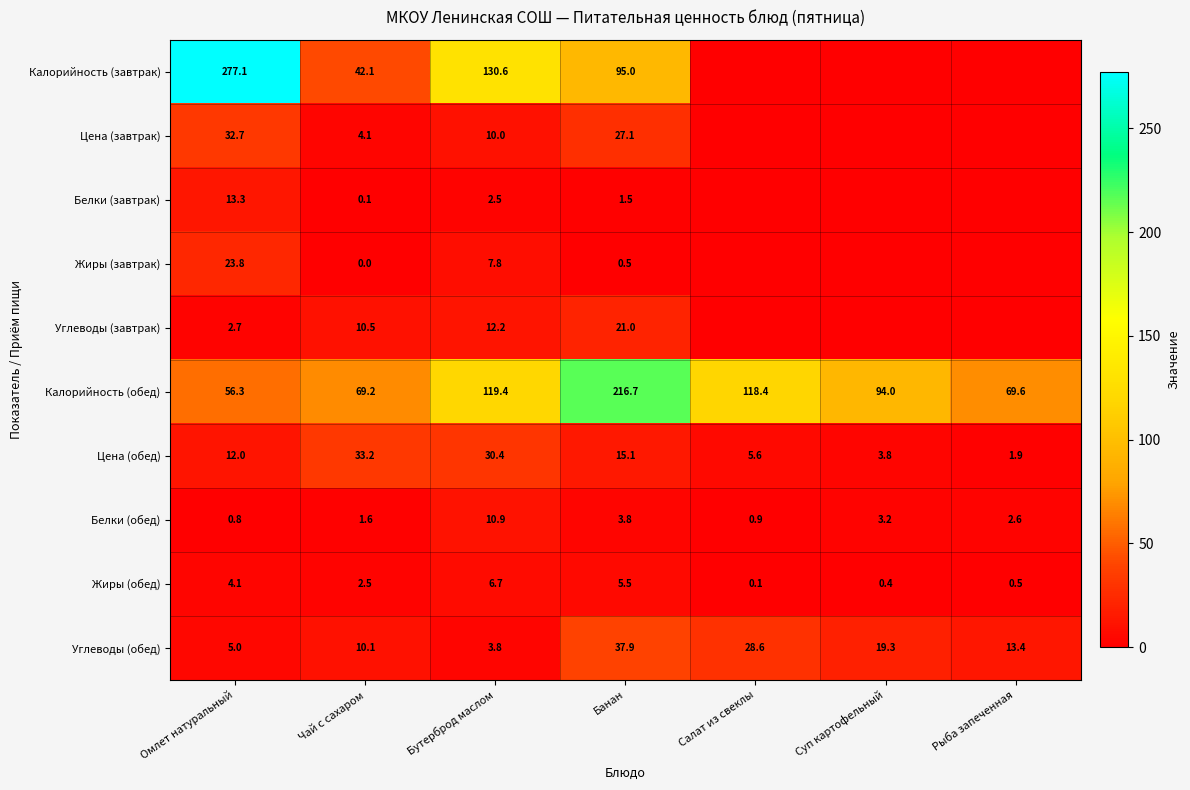

Between Суп картофельный and Омлет натуральный, which is larger?

Омлет натуральный